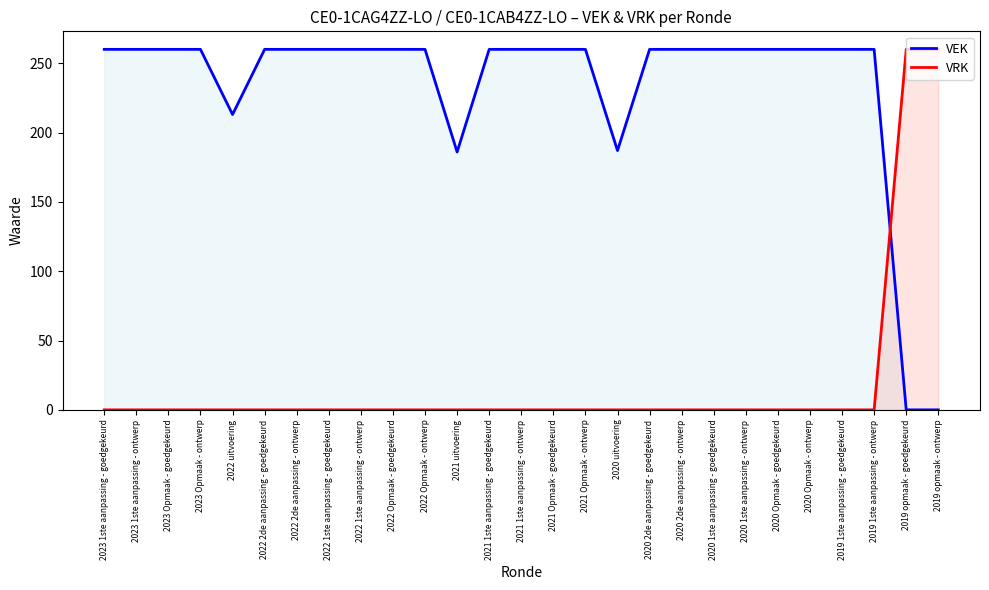

How many series are shown in this chart?

2